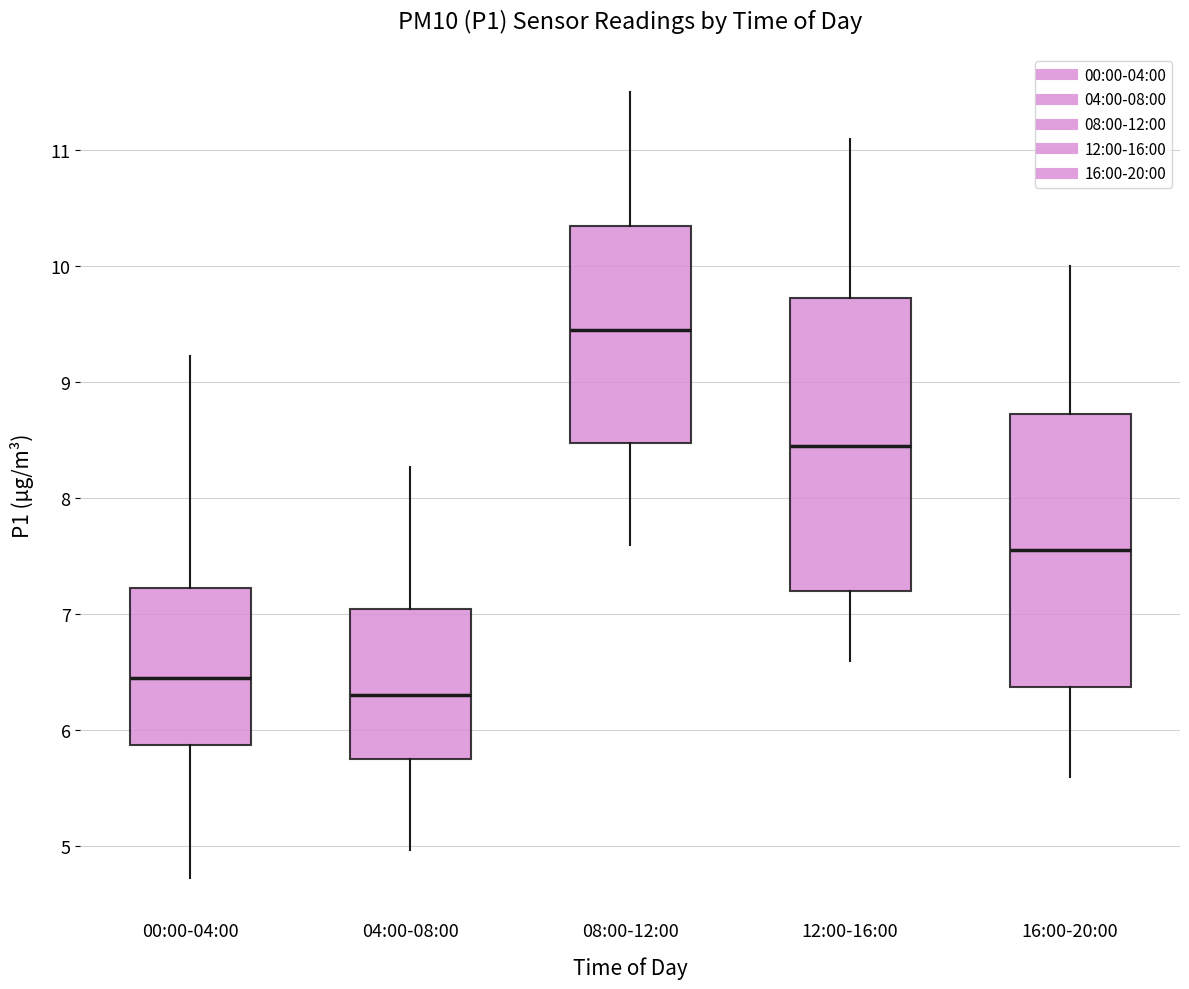

Which box's median line is the highest?

08:00-12:00